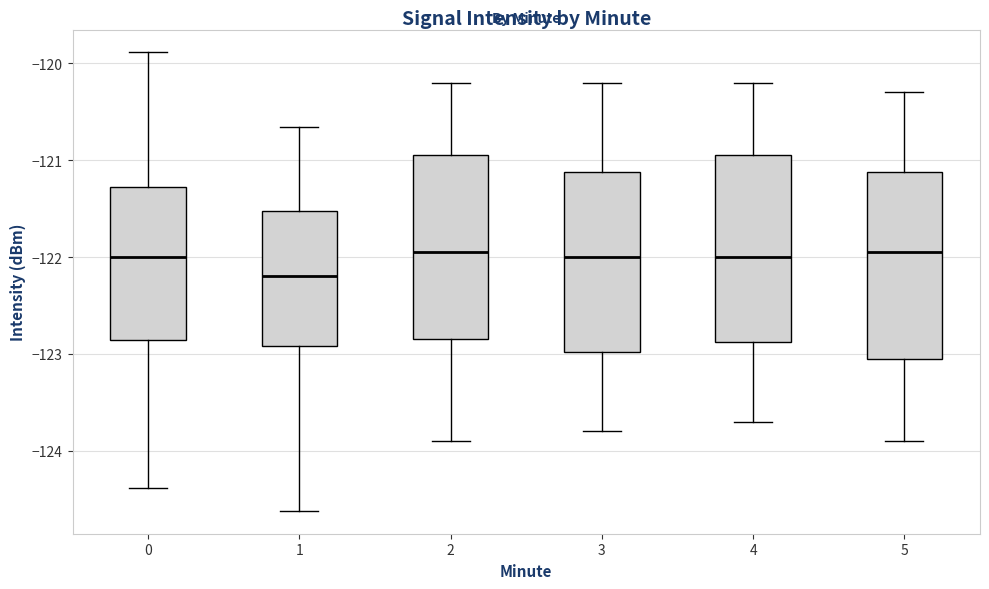

Which box has the lowest median line?

1